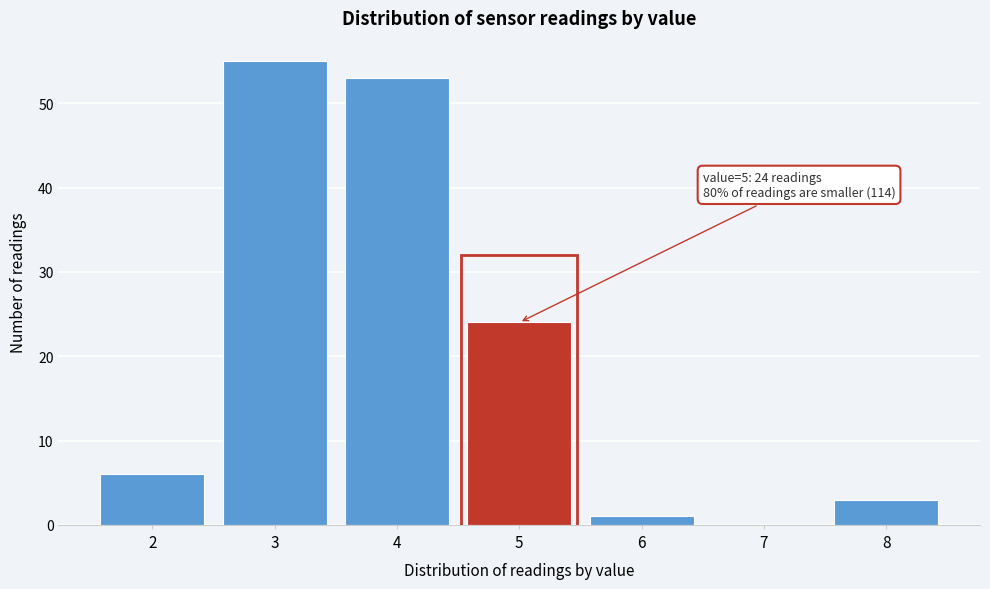

Reading left to right, list all the values displayed in this chart.

2=6	3=55	4=53	5=24	6=1	7=0	8=3